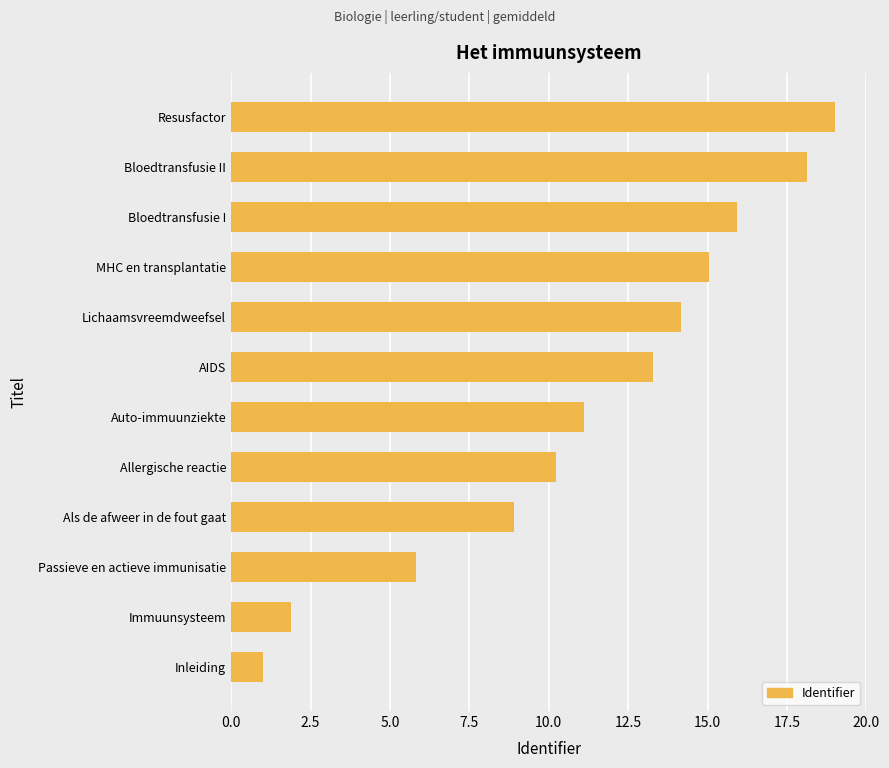

What is the difference between the second highest and minimum values?

17.1